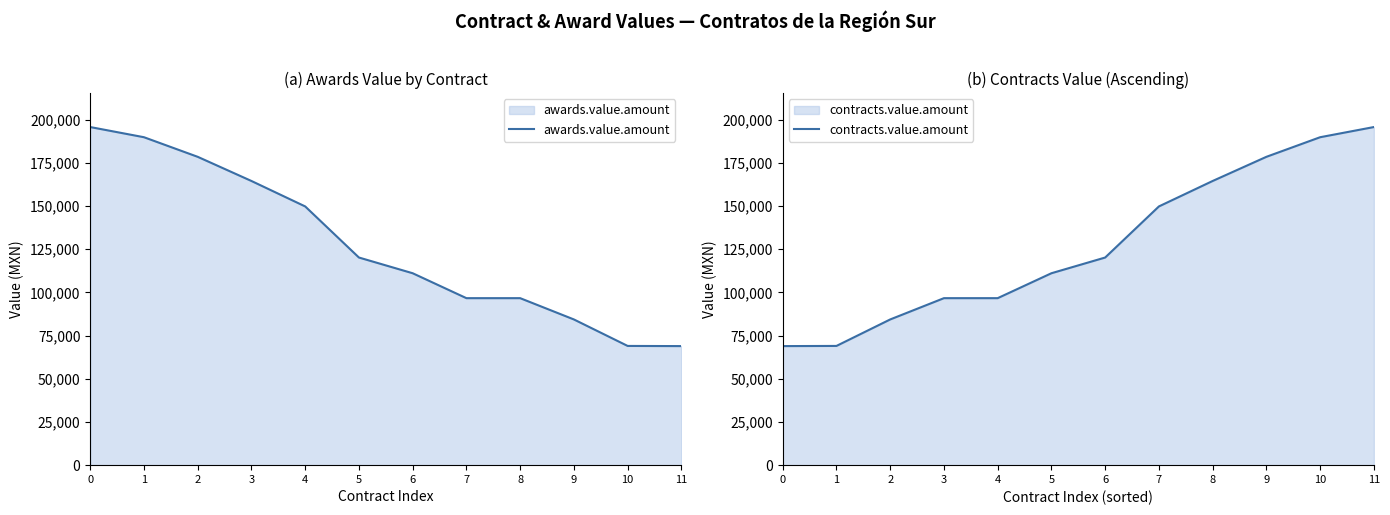

Reading right to left, extract all data points from this chart.

awards.value.amount: 11=68893.2	10=68987.2	9=84313.0	8=96627.6	7=96627.6	6=111047.9	5=120141.3	4=149706.9	3=164428.8	2=178411.6	1=189750.0	0=195634.0
contracts.value.amount: 11=195634.0	10=189750.0	9=178411.6	8=164428.8	7=149706.9	6=120141.3	5=111047.9	4=96627.6	3=96627.6	2=84313.0	1=68987.2	0=68893.2